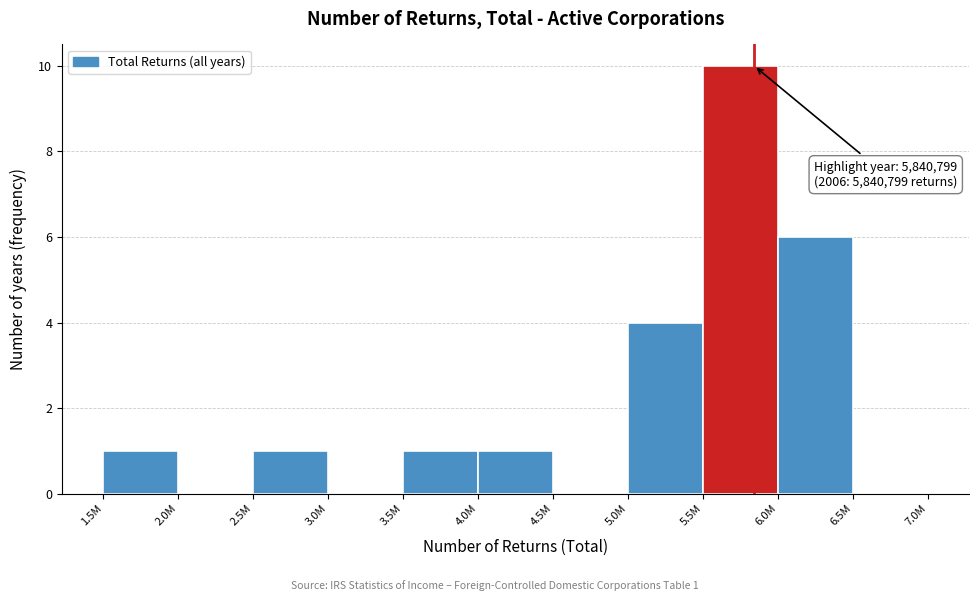

Reading left to right, transcribe all the data shown in this chart.

1.5M=1	2.0M=0	2.5M=1	3.0M=0	3.5M=1	4.0M=1	4.5M=0	5.0M=4	5.5M=10	6.0M=6	6.5M=0